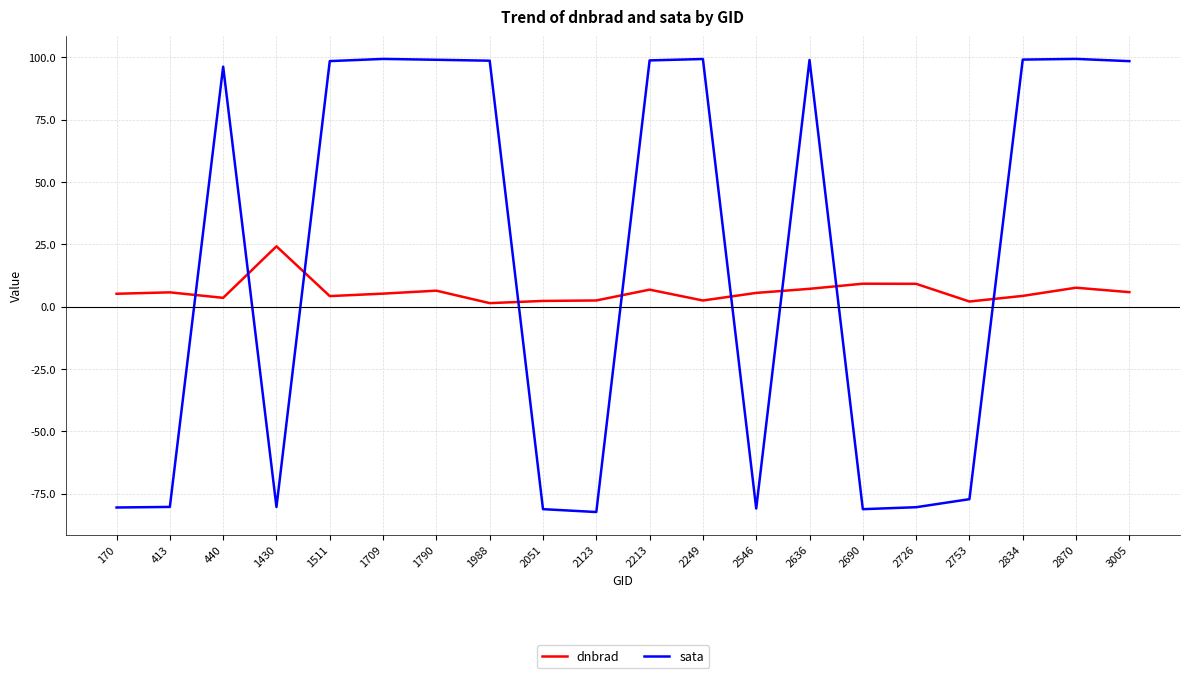

List the series in order of their overall mean, highest first.

sata, dnbrad